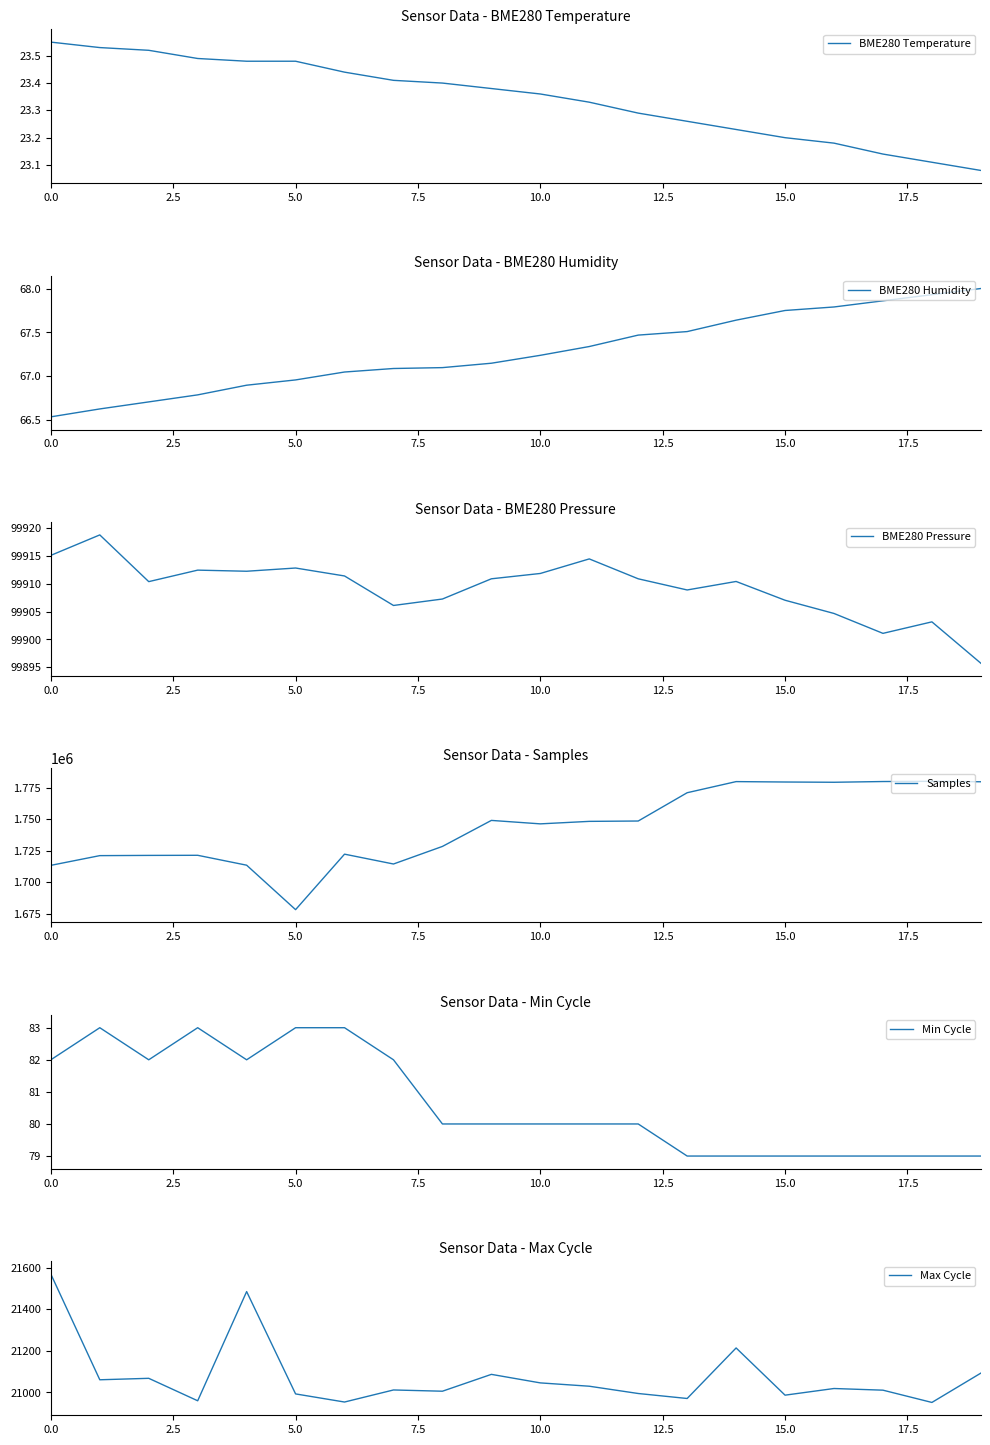

The value of BME280 Temperature at 5.0 is 40.3. True or false?

False